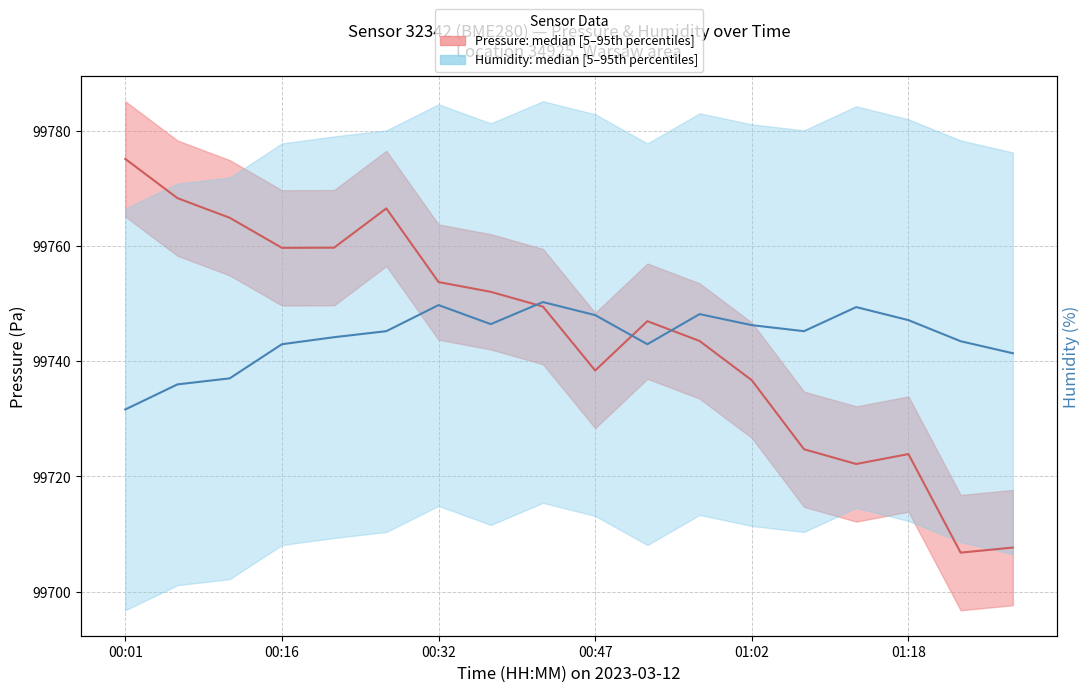

At which category does Humidity median reach its first local peak?

00:32